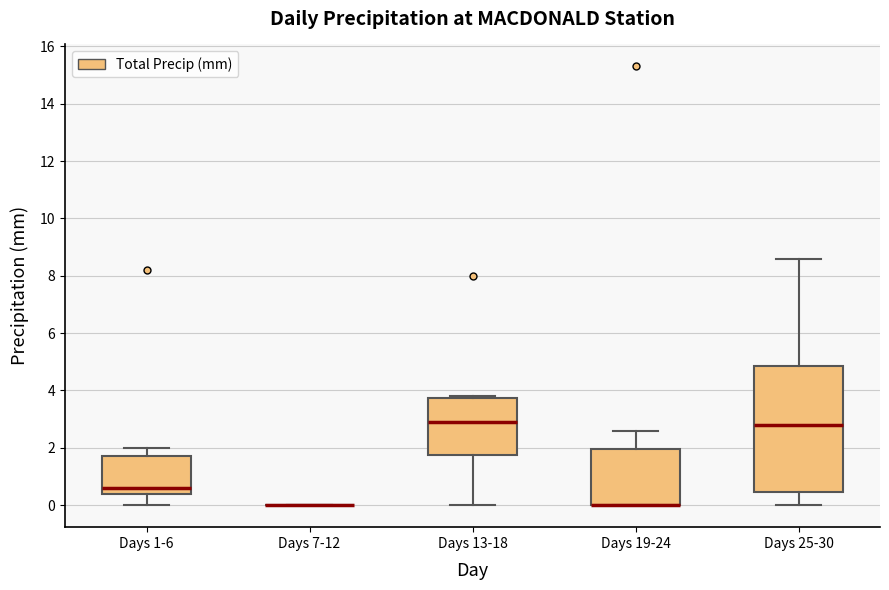

Comparing the boxes themselves (not the whiskers), which one is the tallest?

Days 25-30